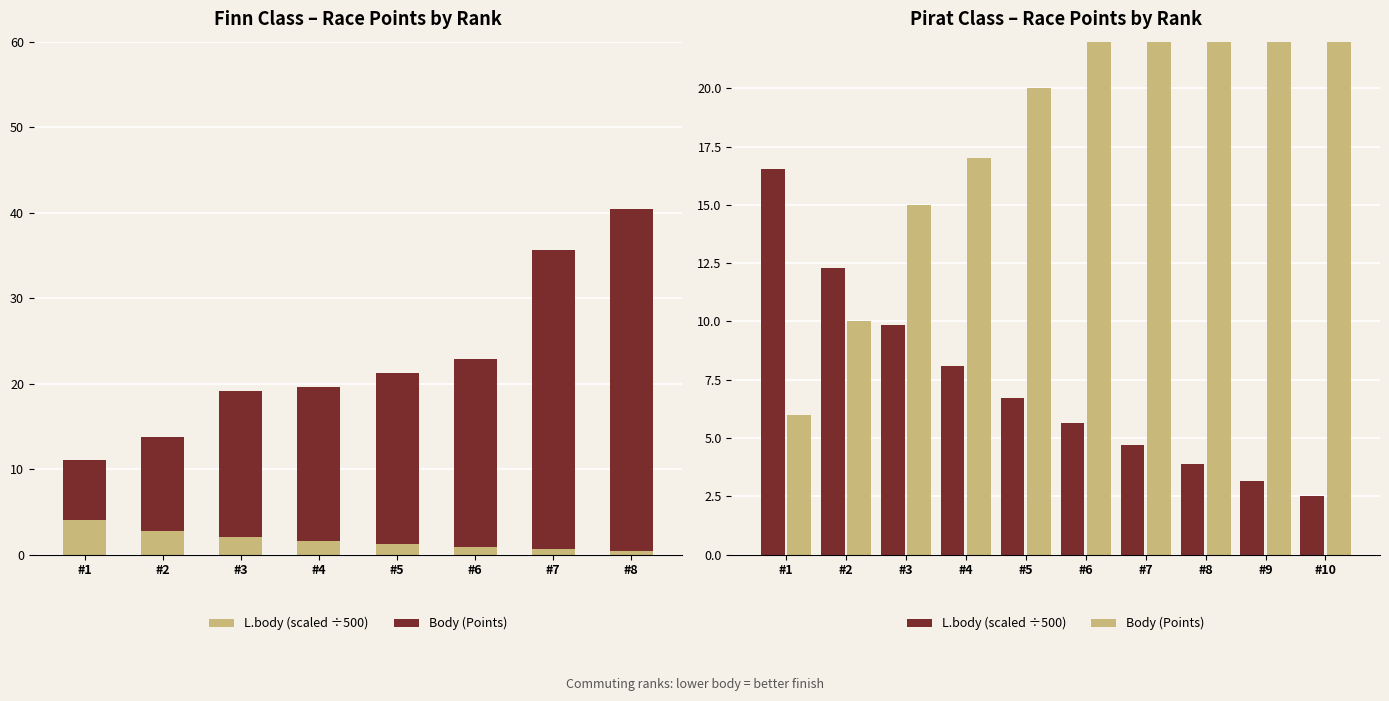

Which series has the widest spread of values?

Body (Points)